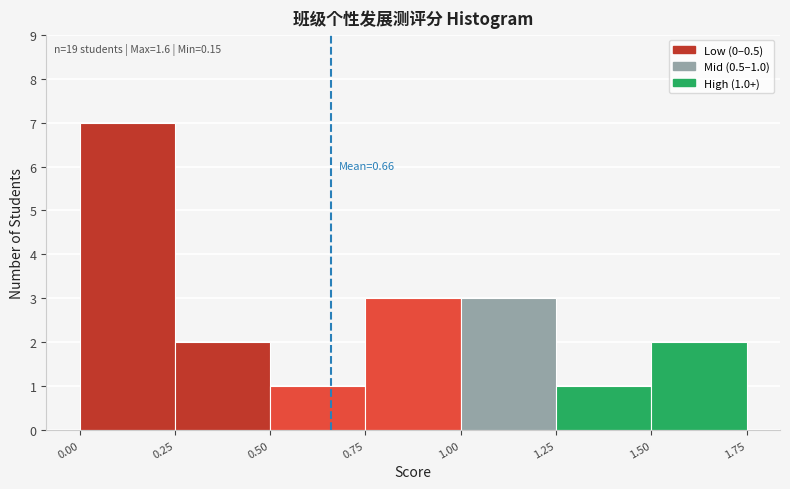

Which range on the x-axis has the tallest bar?

0.00 to 0.25